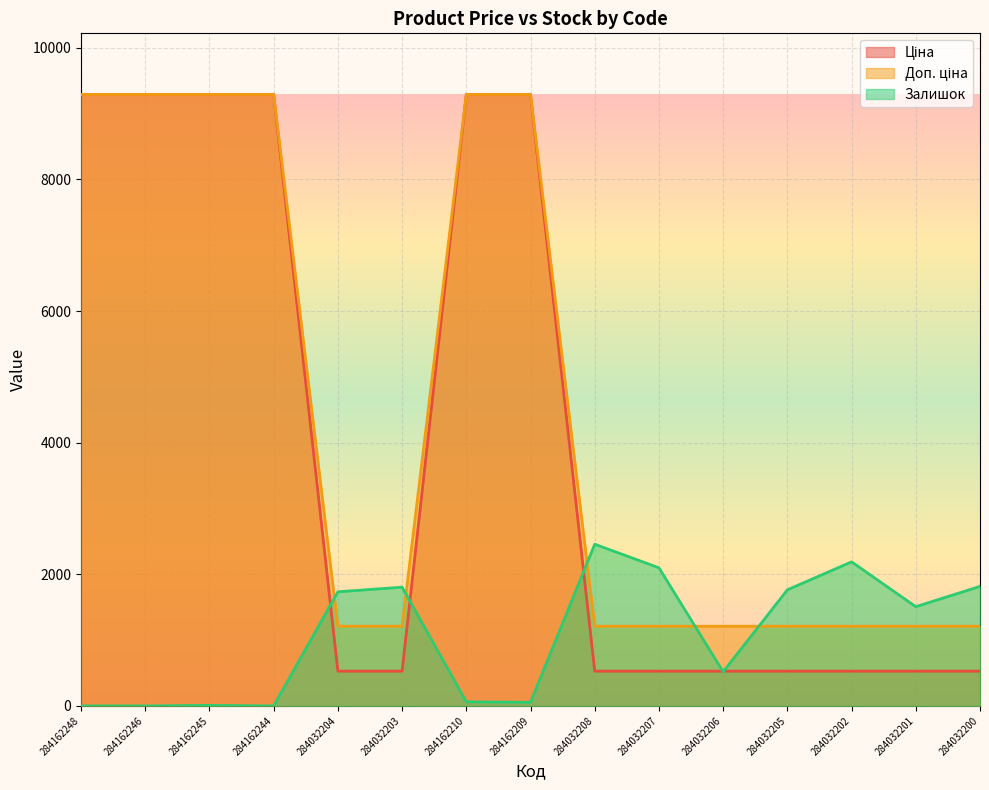

True or false: Доп. ціна and Ціна intersect in this chart.

False